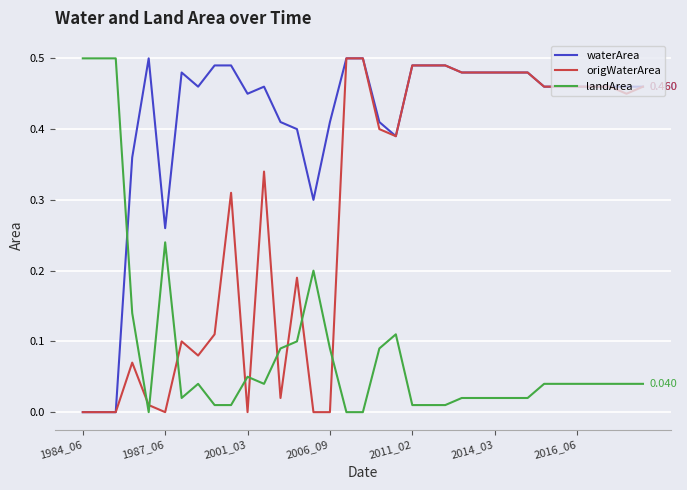

True or false: origWaterArea and landArea cross at least once.

True